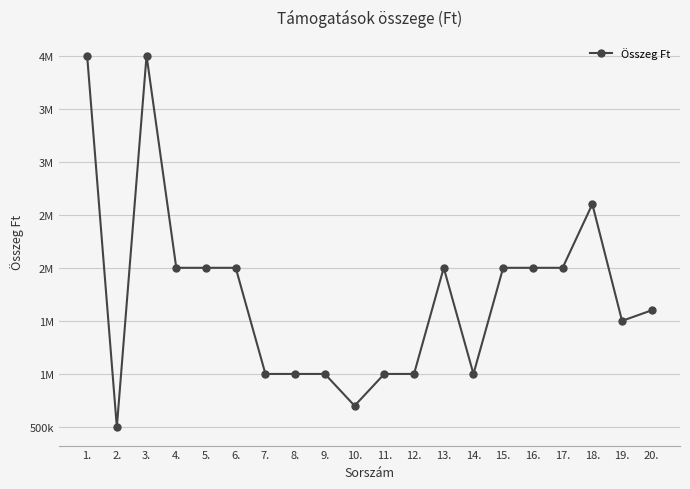

Is this an area chart (filled region under the line)?

No